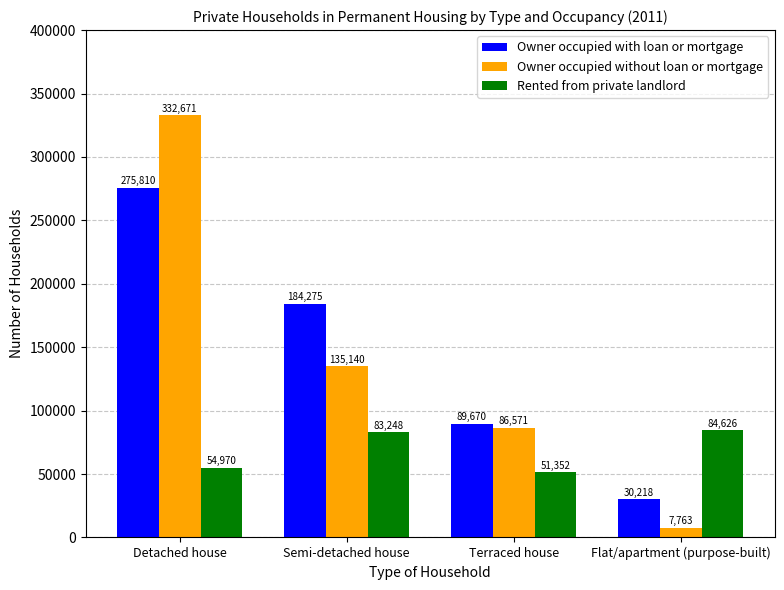

What is the minimum value shown in the chart?

7763